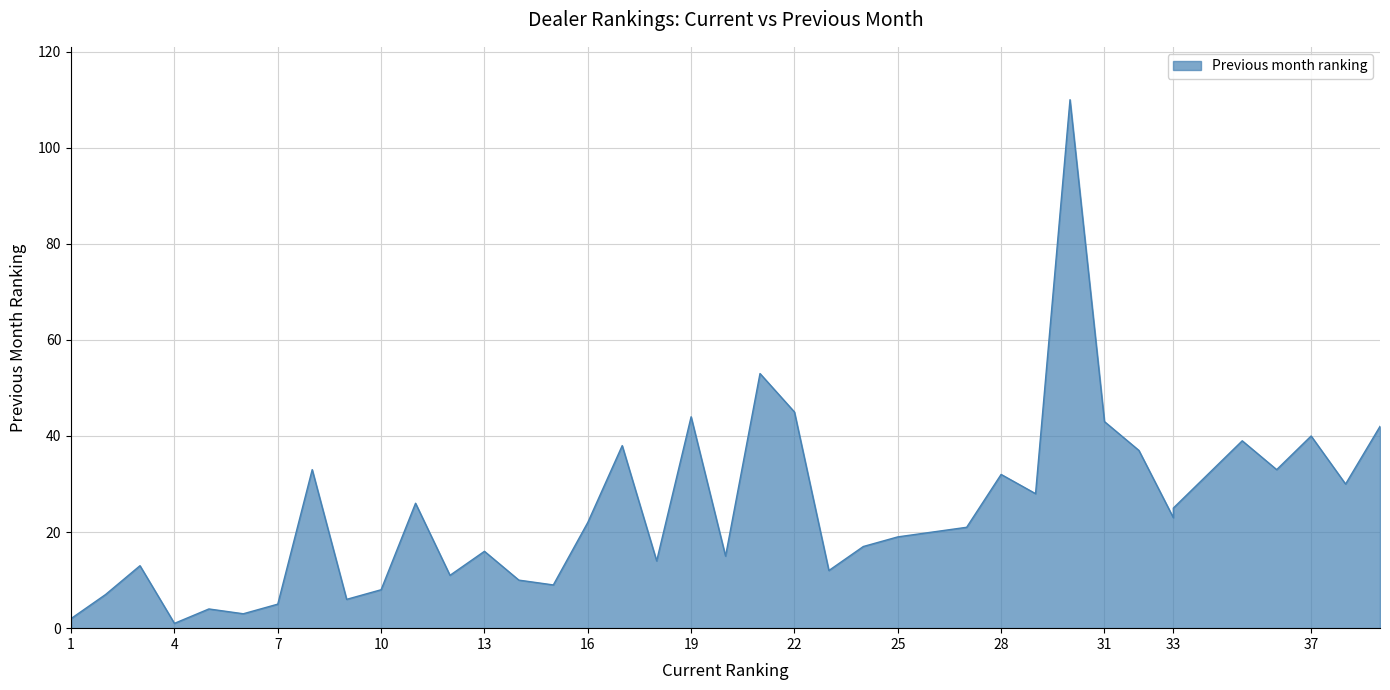

What is the average value?

25